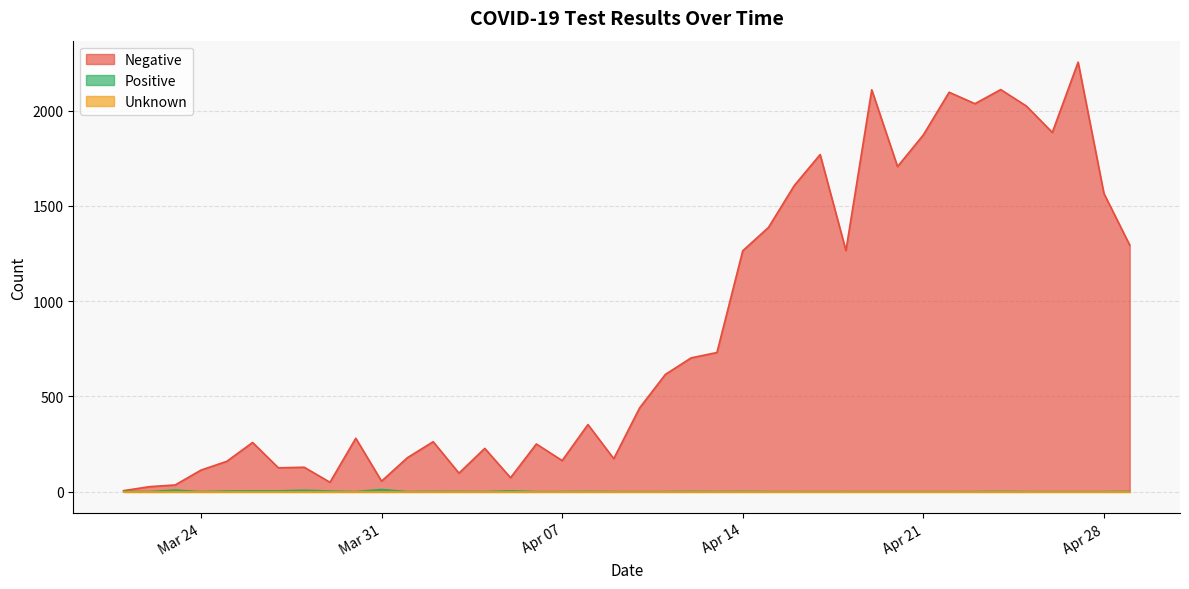

How many categories are shown in the chart?

40